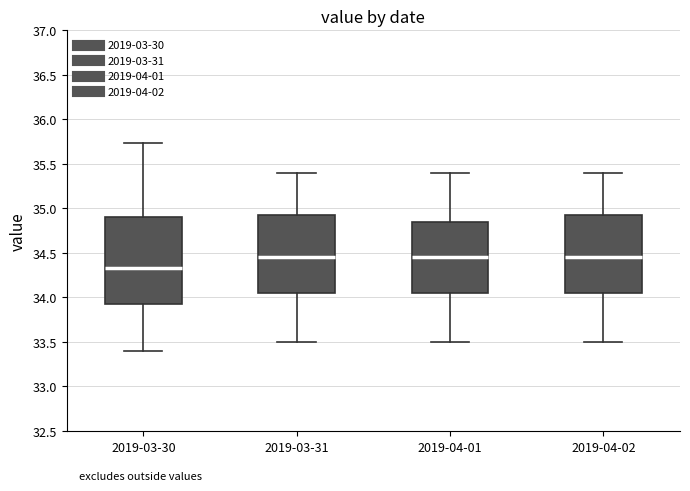

Which box is the tallest, from its lower edge to its upper edge?

2019-03-30